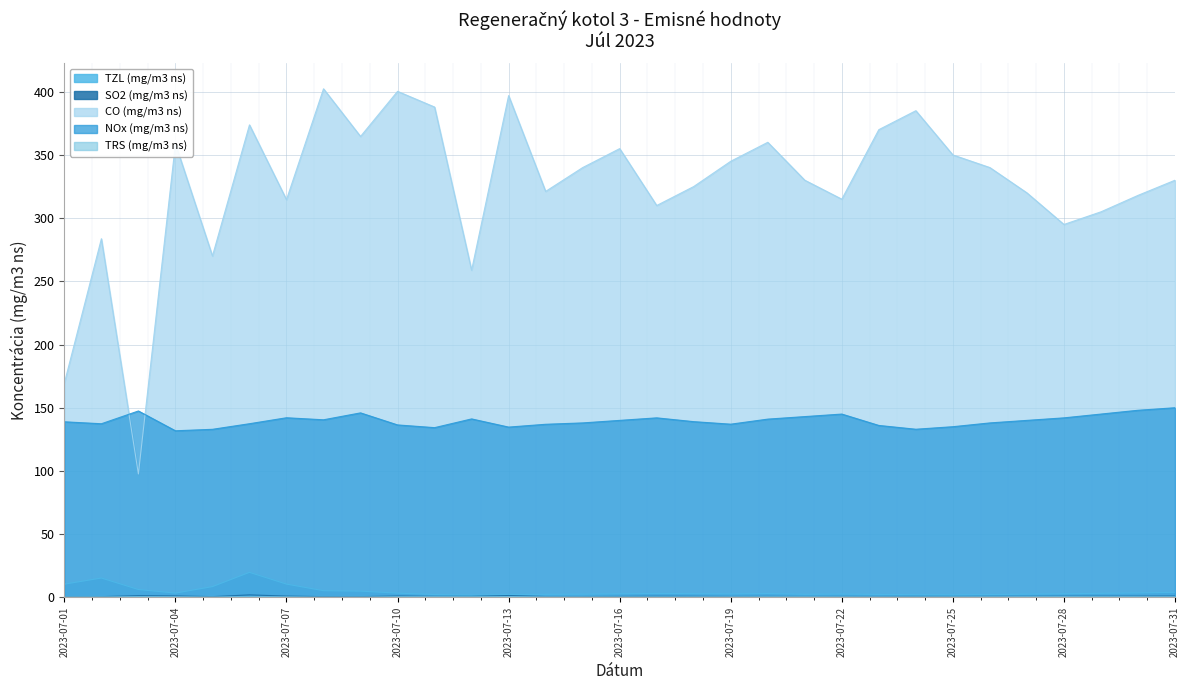

True or false: TZL (mg/m3 ns) and SO2 (mg/m3 ns) intersect in this chart.

False